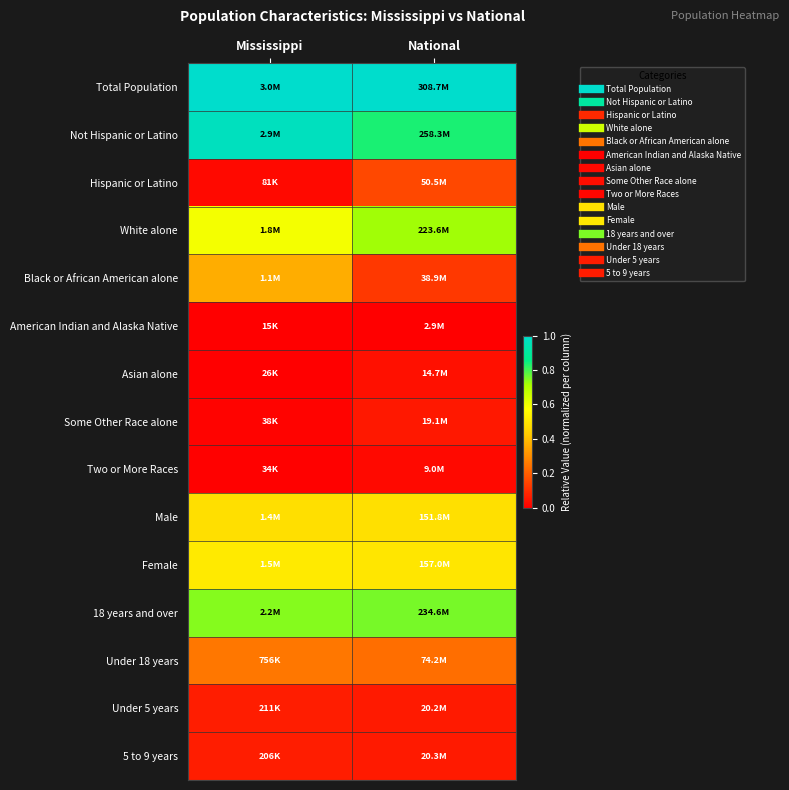

Reading left to right, list all the values displayed in this chart.

Total Population: Mississippi=1.0	National=1.0
Not Hispanic or Latino: Mississippi=1.0	National=0.8
Hispanic or Latino: Mississippi=0.0	National=0.2
White alone: Mississippi=0.6	National=0.7
Black or African American alone: Mississippi=0.4	National=0.1
American Indian and Alaska Native: Mississippi=0.0	National=0.0
Asian alone: Mississippi=0.0	National=0.0
Some Other Race alone: Mississippi=0.0	National=0.1
Two or More Races: Mississippi=0.0	National=0.0
Male: Mississippi=0.5	National=0.5
Female: Mississippi=0.5	National=0.5
18 years and over: Mississippi=0.7	National=0.8
Under 18 years: Mississippi=0.3	National=0.2
Under 5 years: Mississippi=0.1	National=0.1
5 to 9 years: Mississippi=0.1	National=0.1